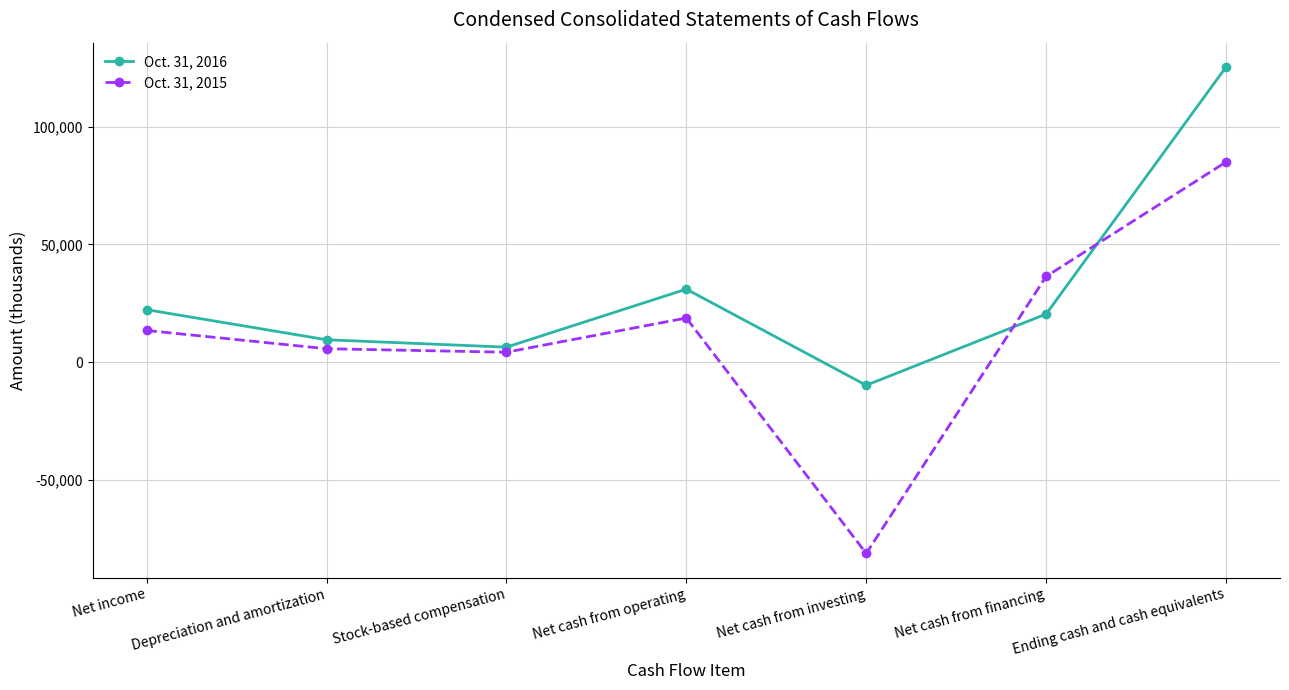

True or false: Oct. 31, 2015 has more than 1 interior local peaks.

False